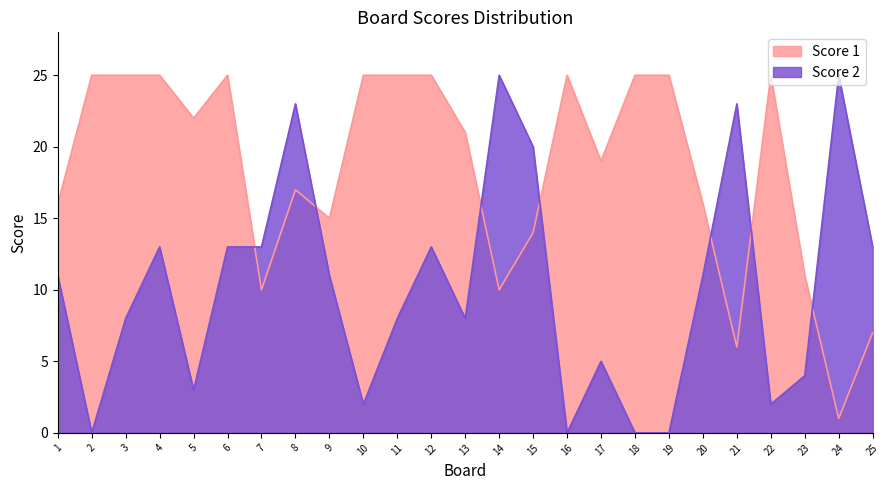

Where is the first local minimum for Score 2?

2